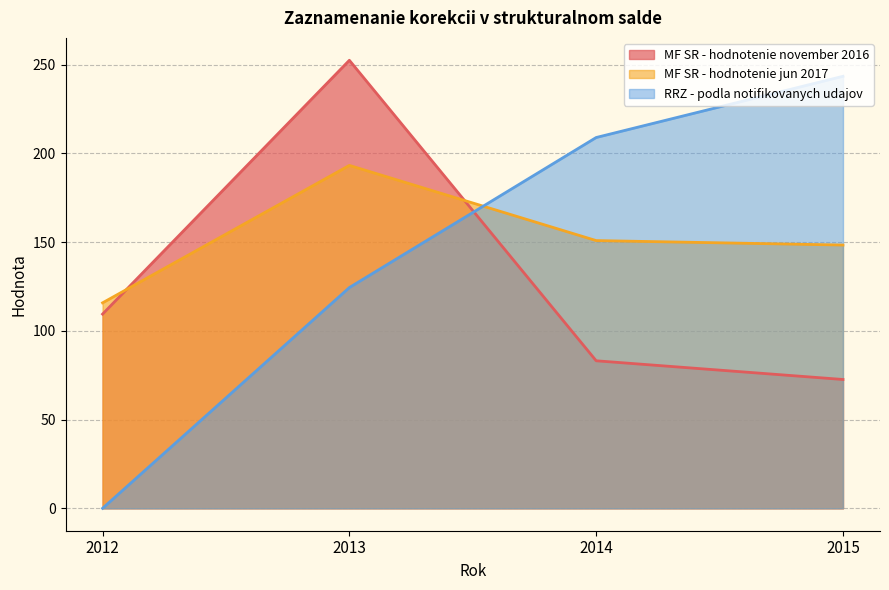

Between which two adjacent categories do MF SR - hodnotenie november 2016 and MF SR - hodnotenie jun 2017 first intersect?

2012 and 2013